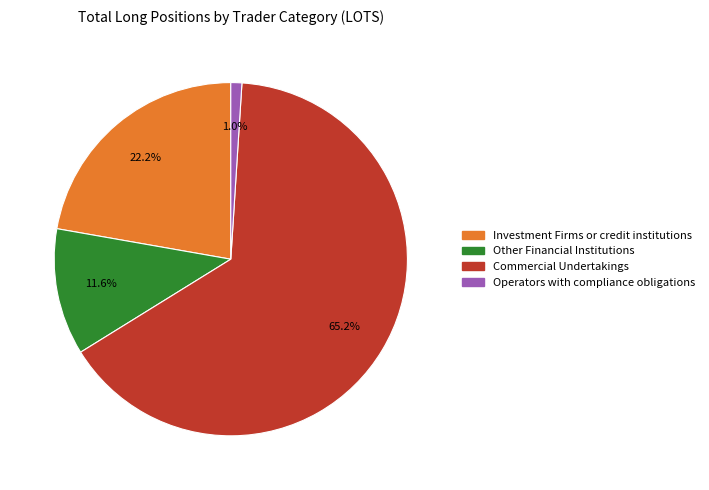

What percentage is the Commercial Undertakings slice, to the nearest percent?

65%